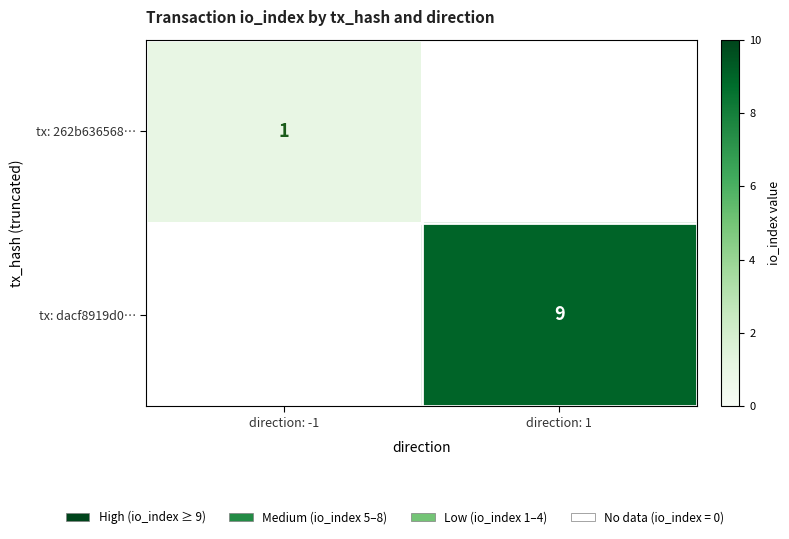

Count the number of data series in this chart.

2